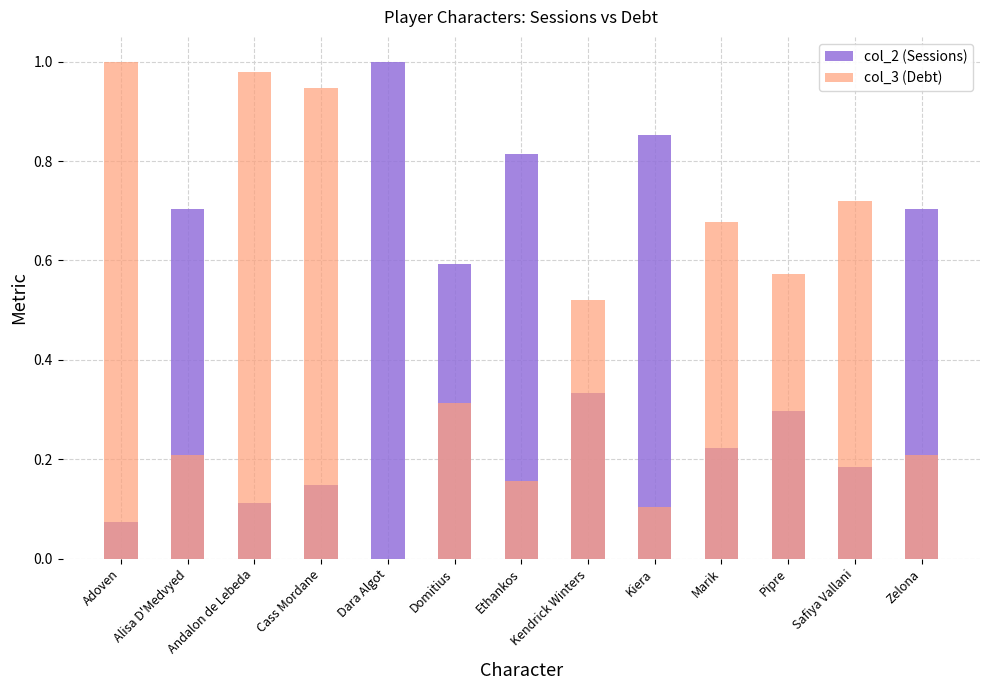

Reading right to left, what are all the values shown in this chart?

col_2 (Sessions): Zelona=0.7	Safiya Vallani=0.2	Pipre=0.3	Marik=0.2	Kiera=0.9	Kendrick Winters=0.3	Ethankos=0.8	Domitius=0.6	Dara Algot=1.0	Cass Mordane=0.1	Andalon de Lebeda=0.1	Alisa D'Medvyed=0.7	Adoven=0.1
col_3 (Debt): Zelona=0.2	Safiya Vallani=0.7	Pipre=0.6	Marik=0.7	Kiera=0.1	Kendrick Winters=0.5	Ethankos=0.2	Domitius=0.3	Dara Algot=0.0	Cass Mordane=0.9	Andalon de Lebeda=1.0	Alisa D'Medvyed=0.2	Adoven=1.0